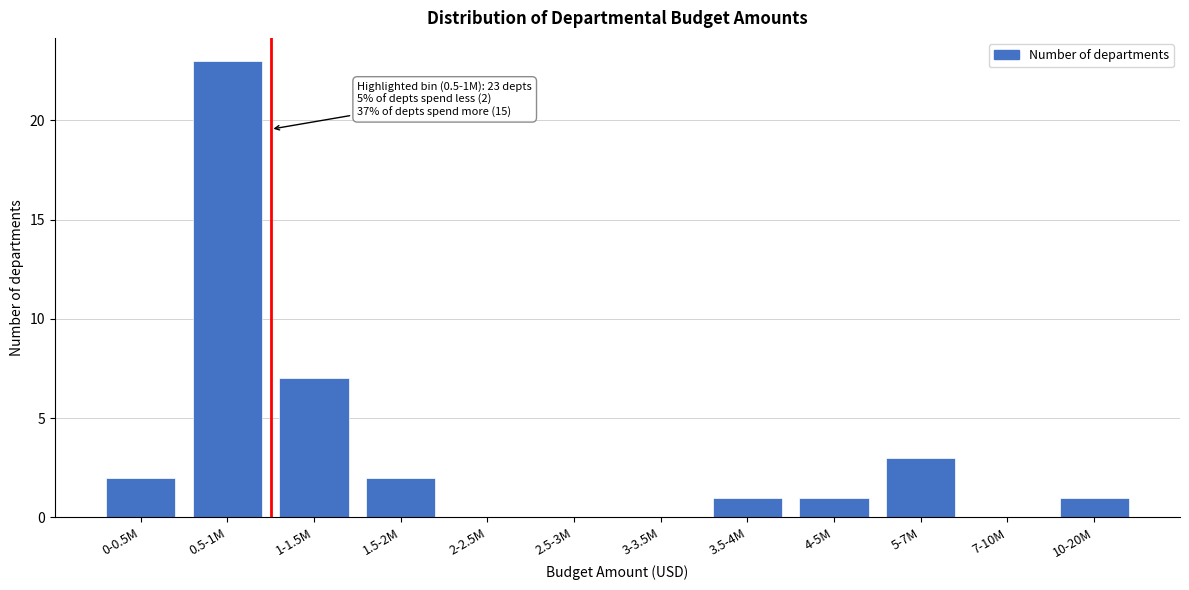

Reading left to right, what are all the values shown in this chart?

0-0.5M=2	0.5-1M=23	1-1.5M=7	1.5-2M=2	2-2.5M=0	2.5-3M=0	3-3.5M=0	3.5-4M=1	4-5M=1	5-7M=3	7-10M=0	10-20M=1